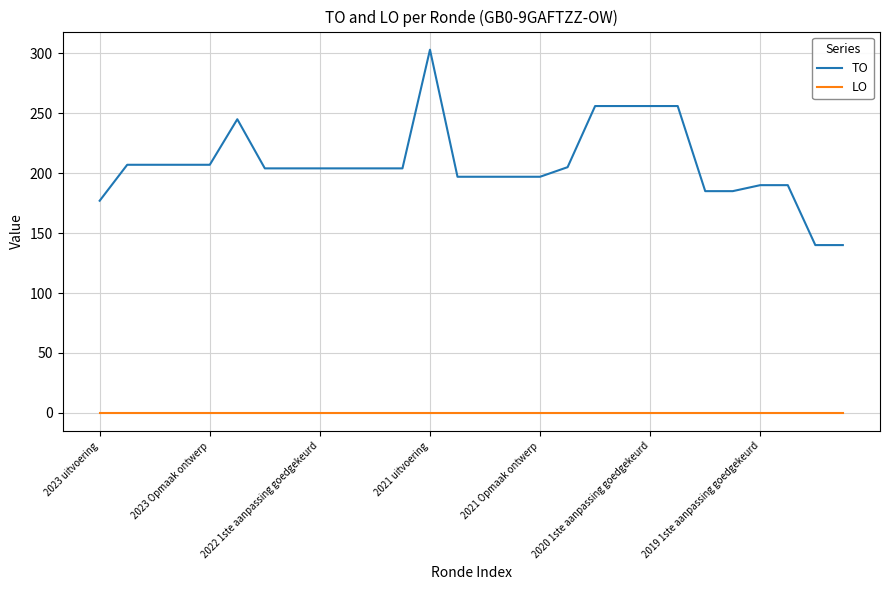

What are all the series names shown in the legend?

TO, LO